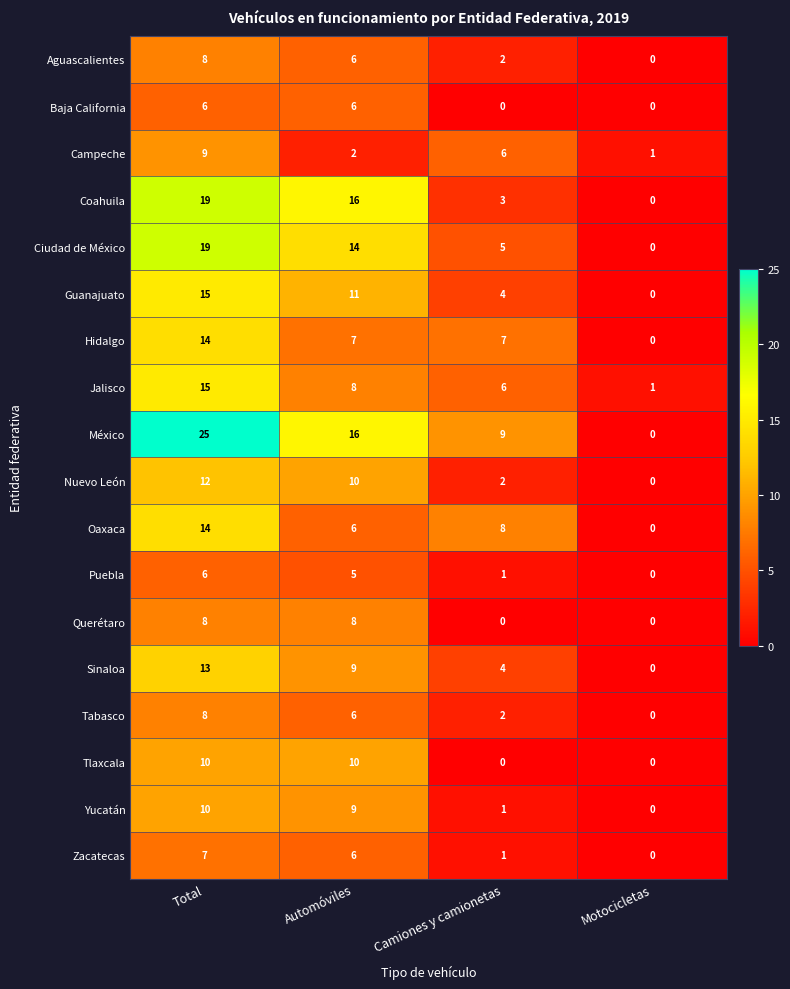

List the labels in order of Tabasco value, smallest first.

Motocicletas, Camiones y camionetas, Automóviles, Total